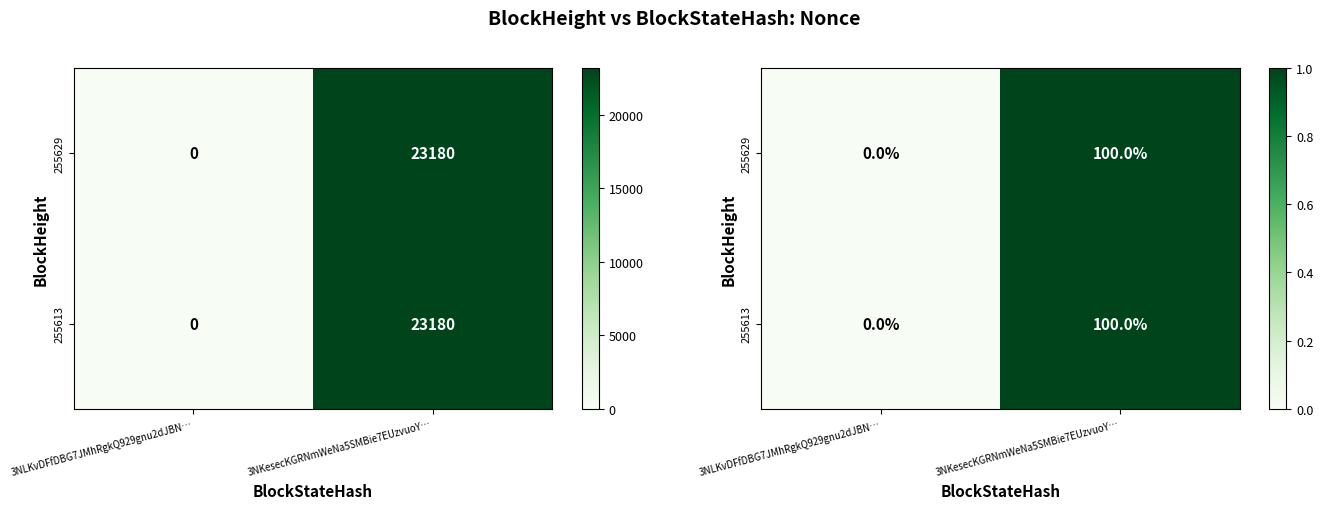

What is the sum of all 255613 values?

1